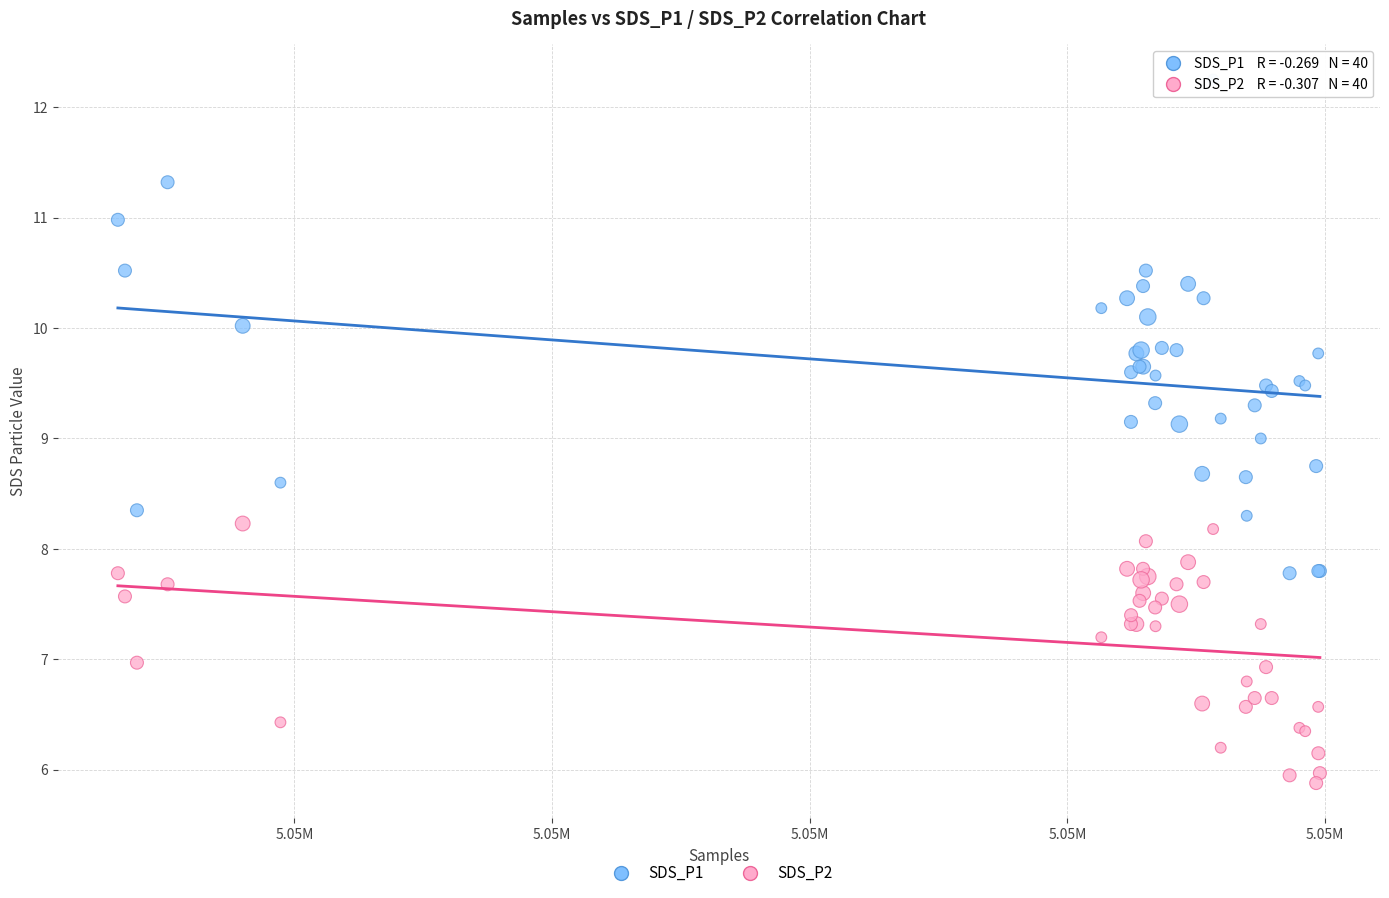

What is the X range (max minus min) for the scatter plot?

9332.0